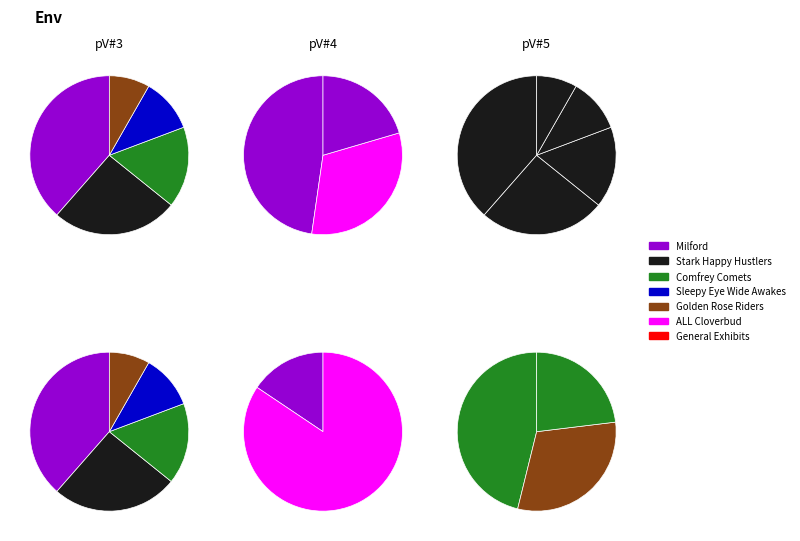

Is the sum of General Exhibits (Gr. 3+) and ALL Cloverbud Exhibits (Gr. K-2) greater than half?

Yes